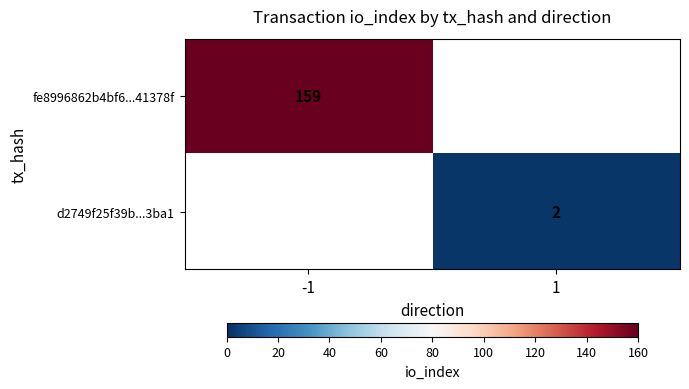

At how many categories does at least one series exceed 108?

1